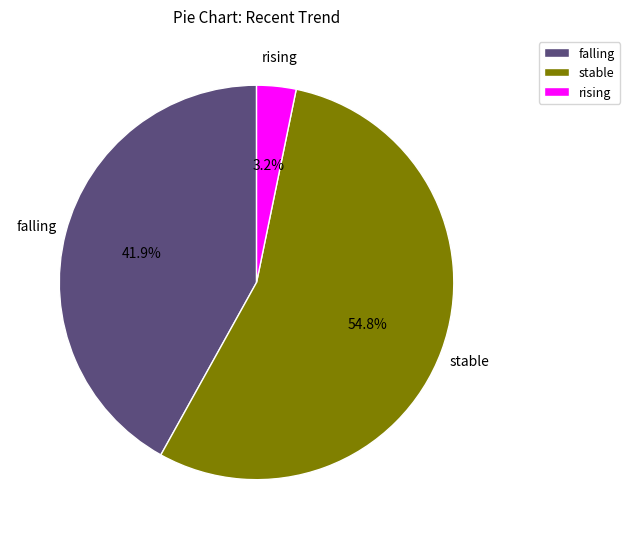

What percentage is the falling slice, to the nearest percent?

42%